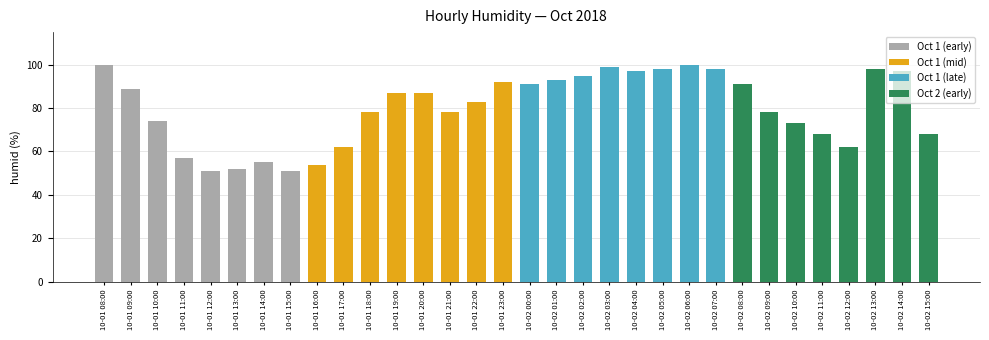

How many categories are shown in the chart?

32